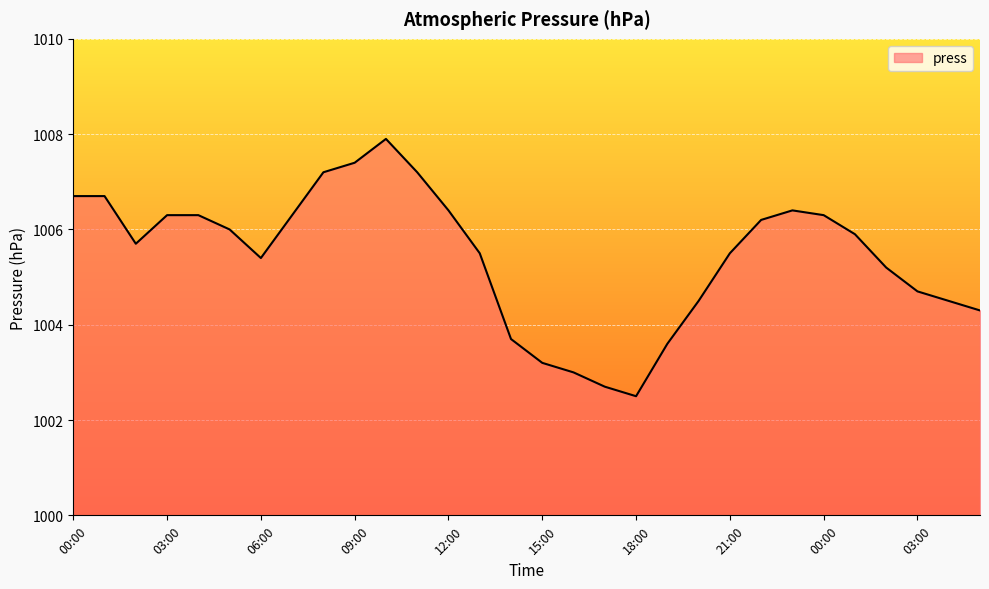

What is the difference between the maximum and minimum values?

5.4